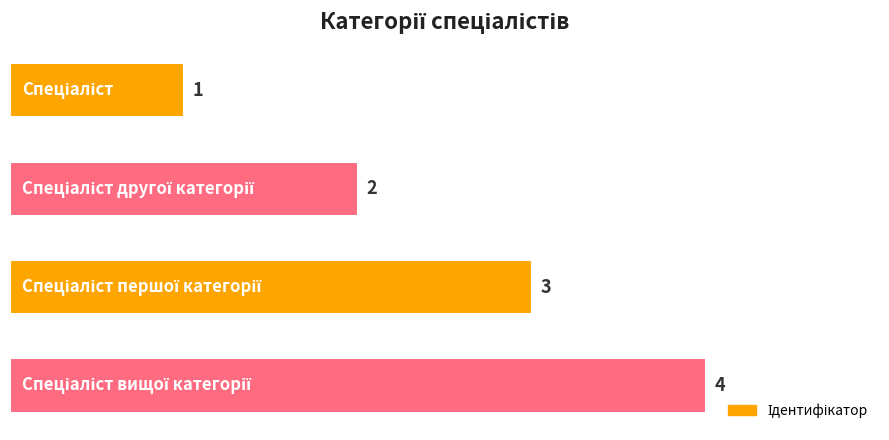

How many values are between 2 and 4?

3